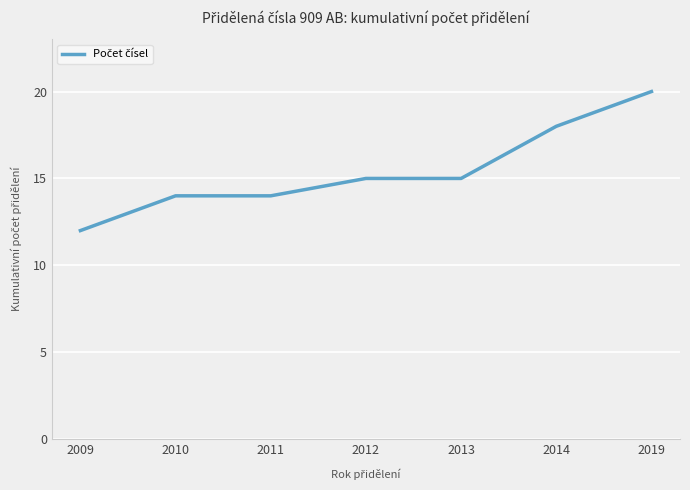

Which has a higher value, 2009 or 2010?

2010